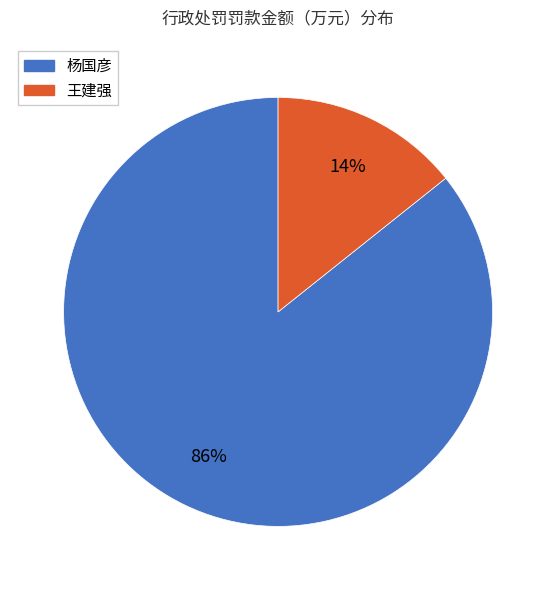

What is the largest slice in the pie chart?

杨国彦